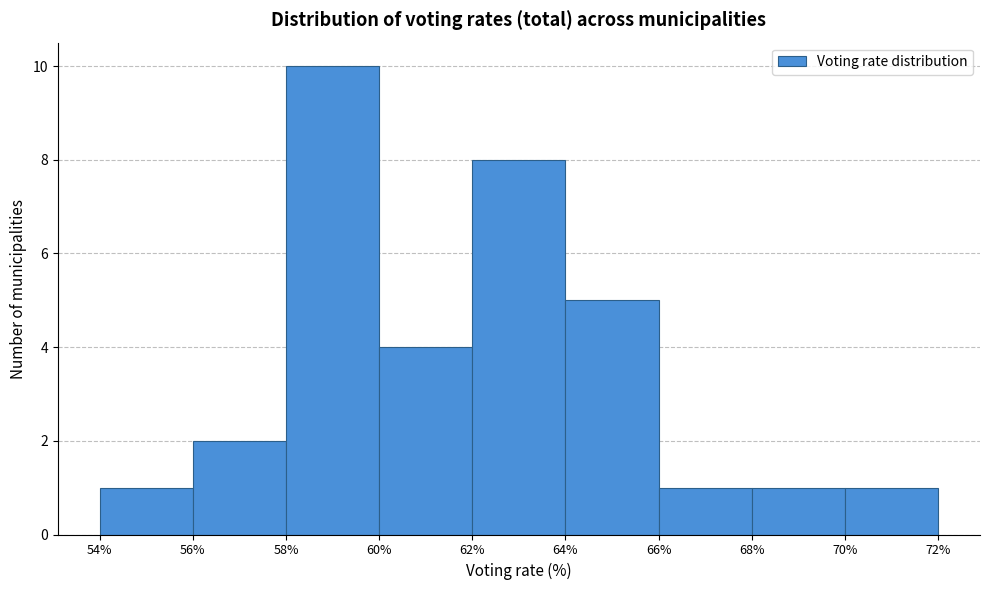

Reading left to right, list every bar in this chart as the range it spans on the x-axis followed by its height. The values are not printed on the chart, so give them approximately, as read against the axis.

54% to 56%: 1
56% to 58%: 2
58% to 60%: 10
60% to 62%: 4
62% to 64%: 8
64% to 66%: 5
66% to 68%: 1
68% to 70%: 1
70% to 72%: 1